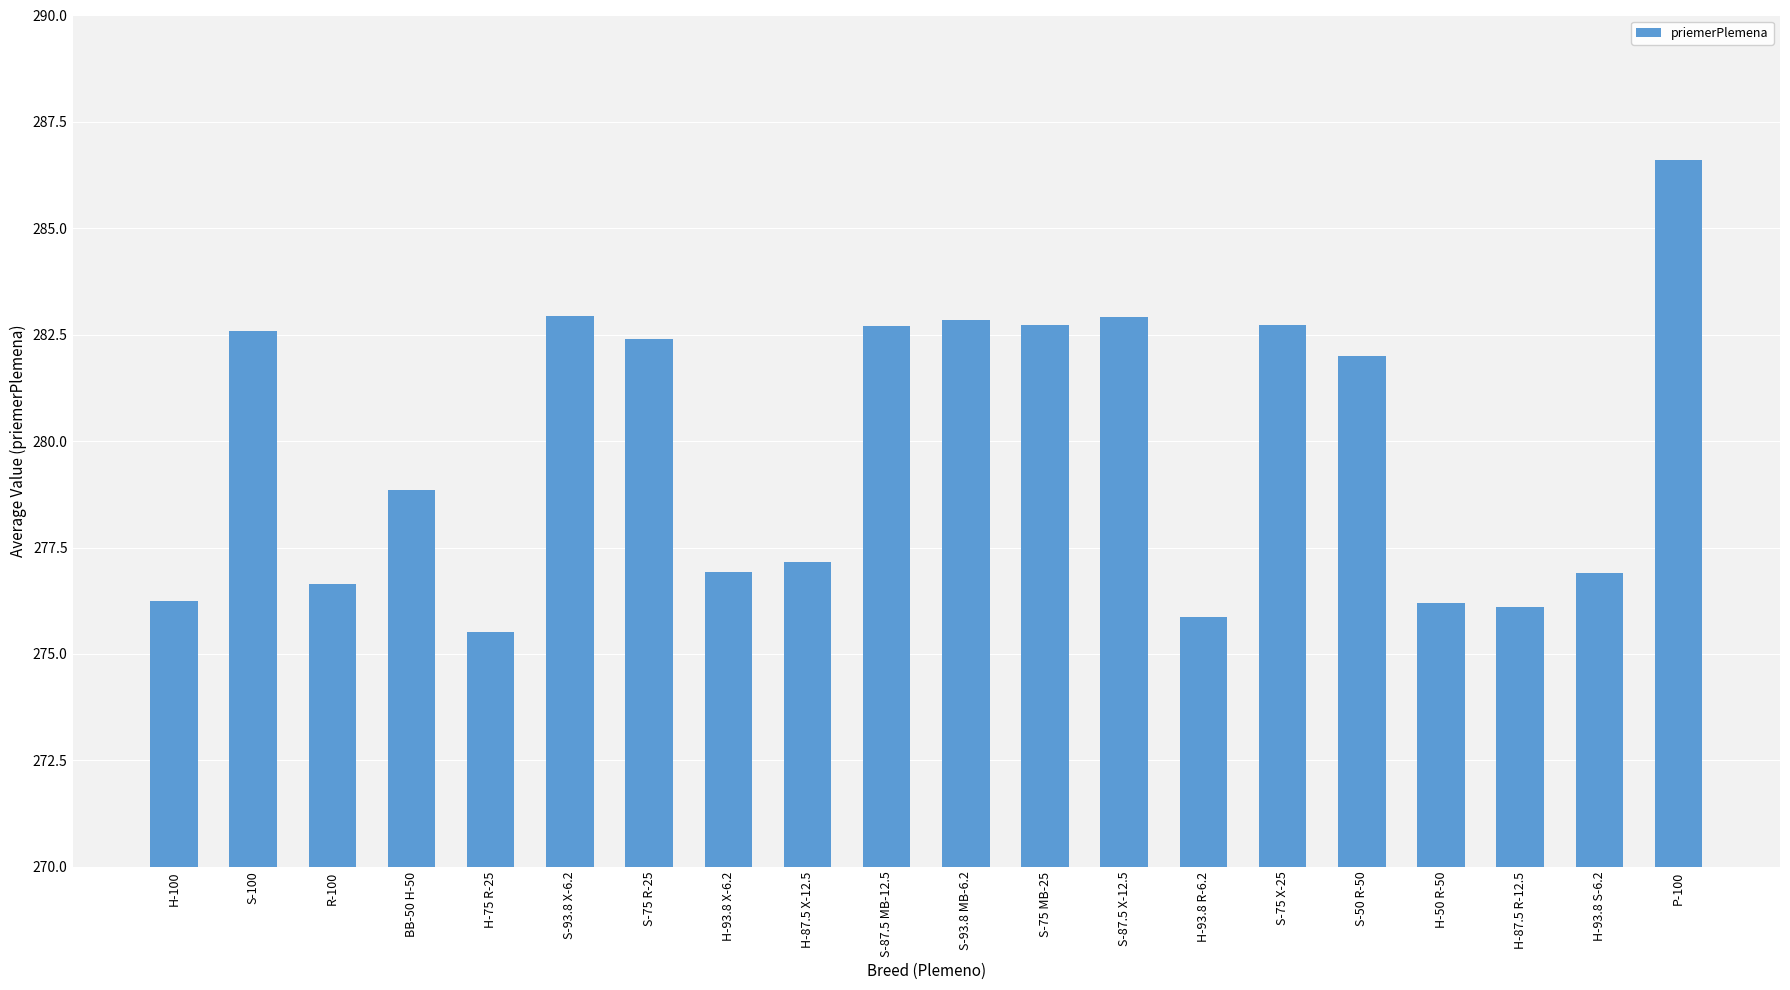

What is the difference between the maximum and minimum values?

11.1